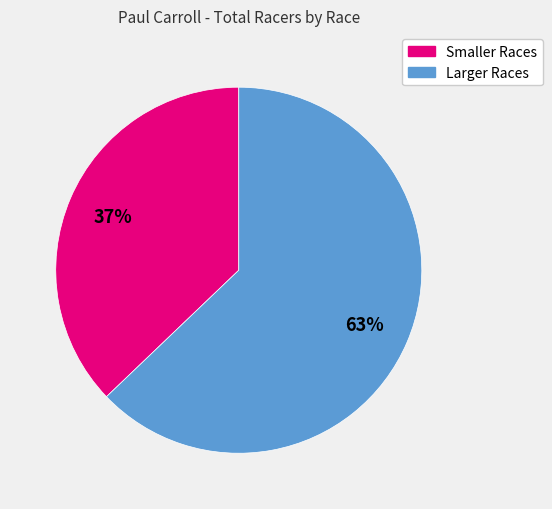

Is there a majority slice in this chart?

Yes